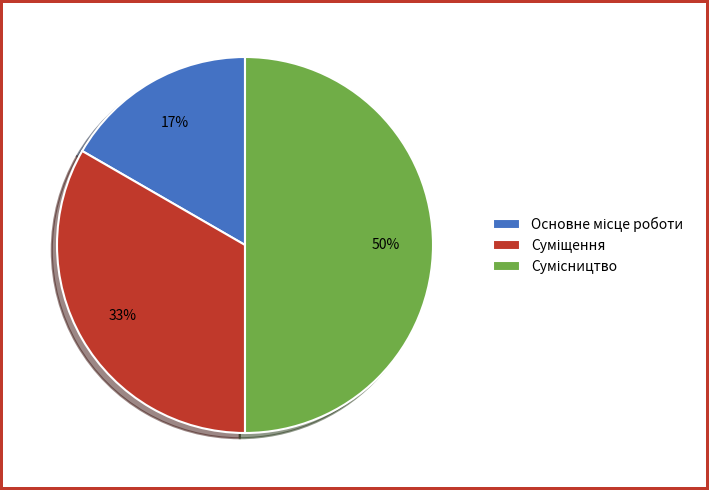

To the nearest percent, what is the average slice percentage?

33%